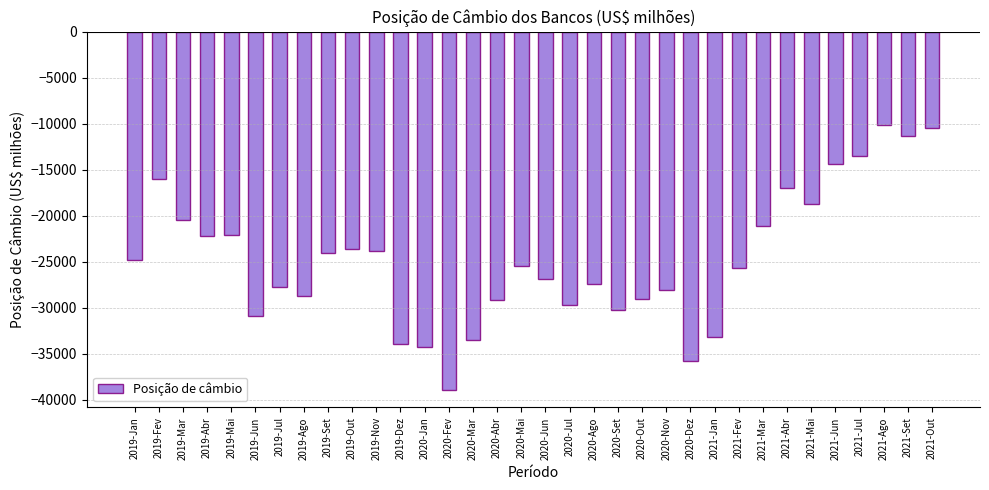

How many distinct data groups are displayed?

1